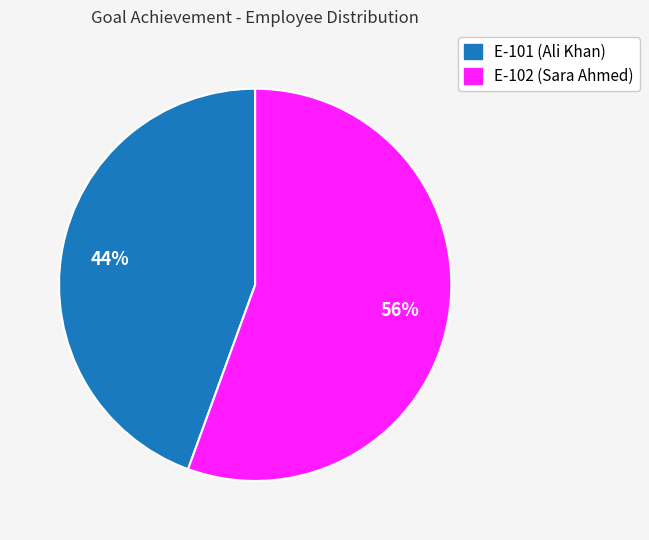

Approximately how many times larger is the value at E-101 (Ali Khan) compared to E-102 (Sara Ahmed)?

0.8